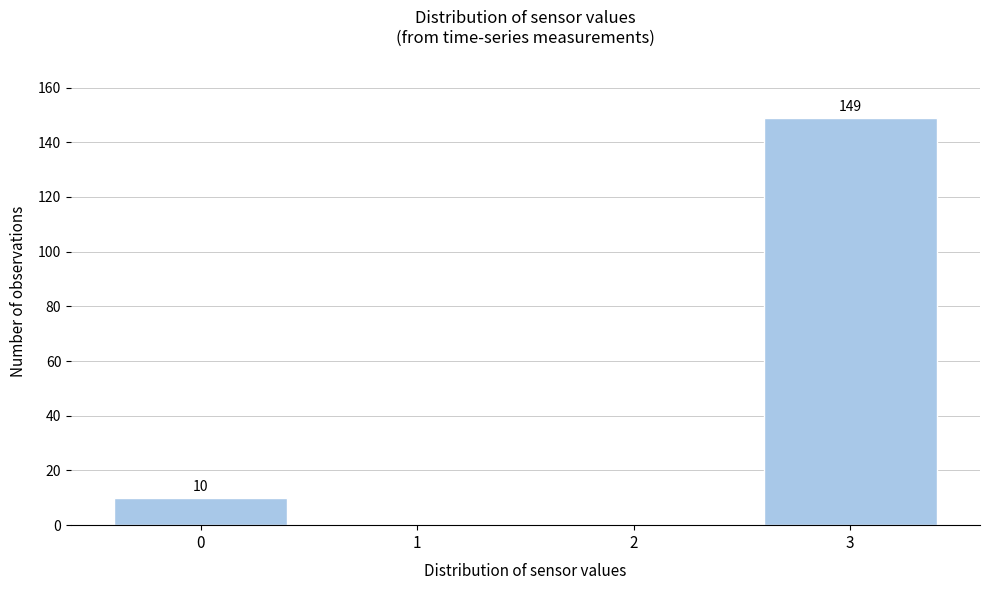

Over which range of the x-axis is the bar tallest?

2.5 to 3.5